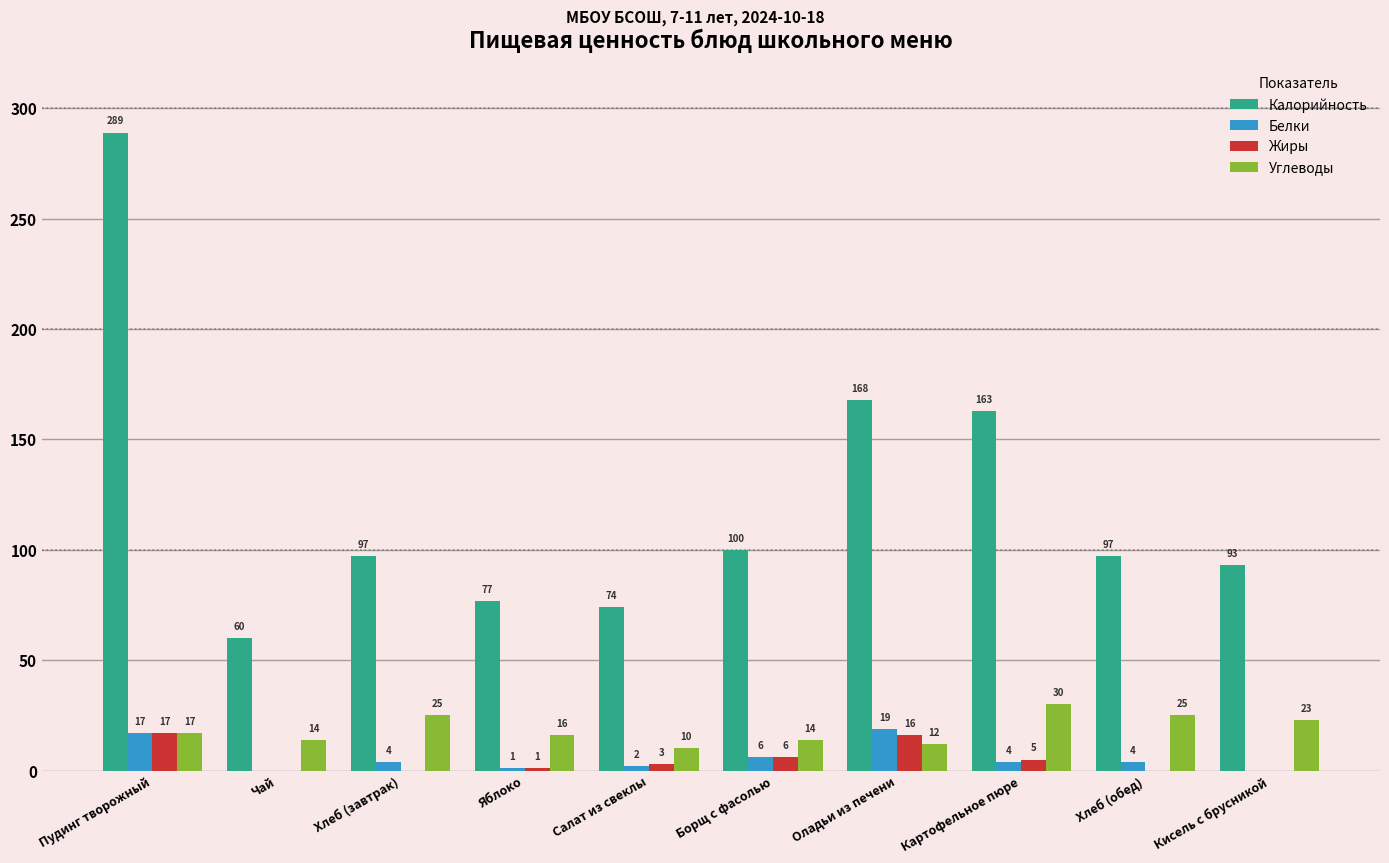

True or false: Калорийность has a value of 289 at Пудинг творожный.

True